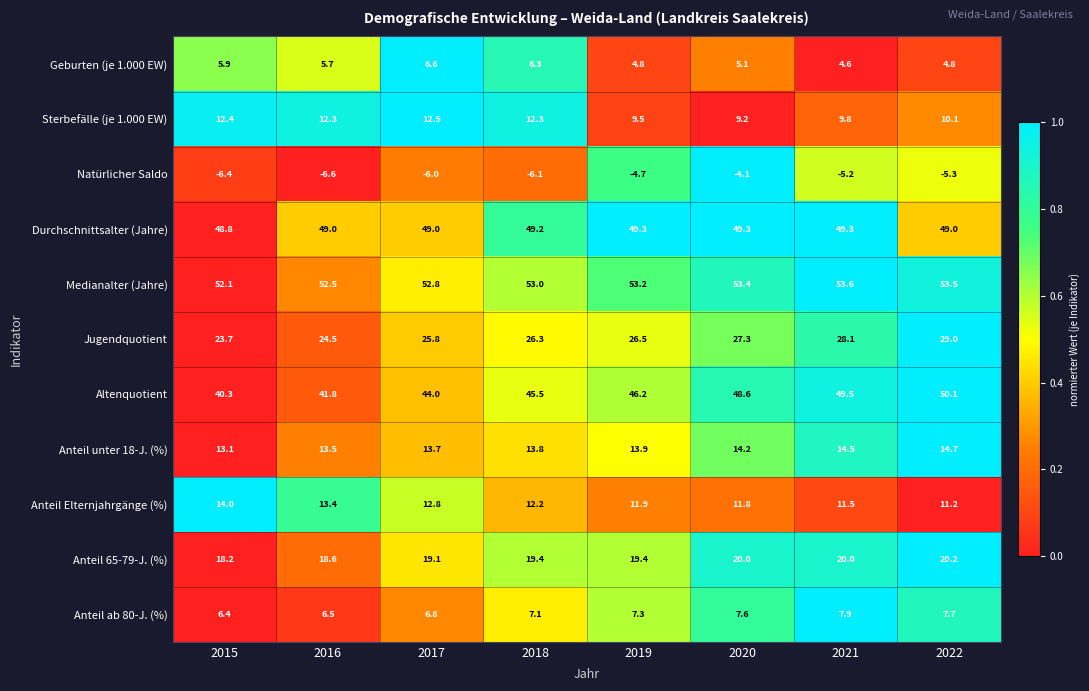

Which series has the largest range (max minus min)?

Altenquotient